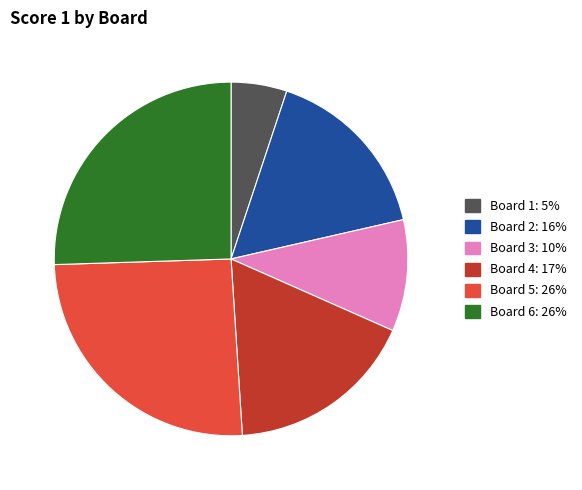

Do Board 3 and Board 2 together represent more than half of the pie?

No